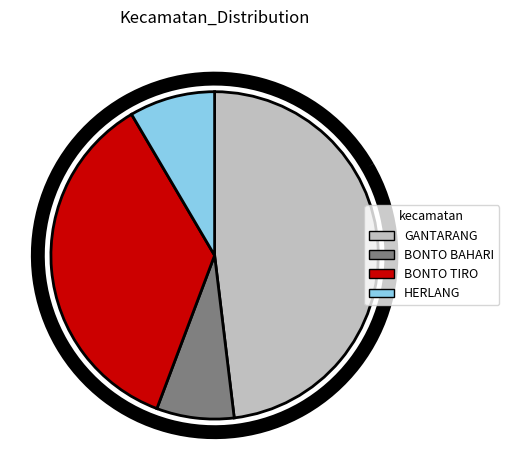

Between GANTARANG and HERLANG, which is larger?

GANTARANG